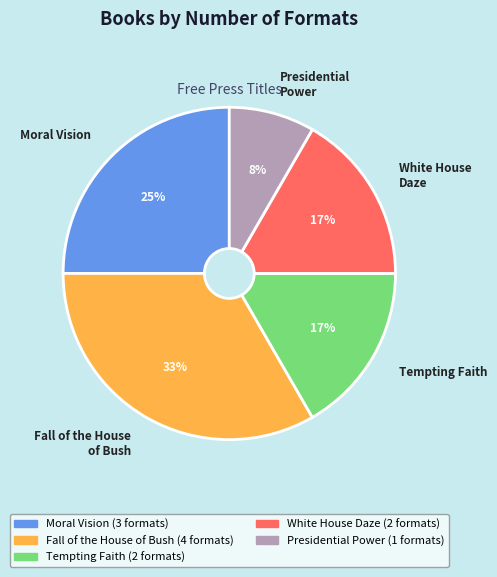

Do White House Daze and Tempting Faith together represent more than half of the pie?

No